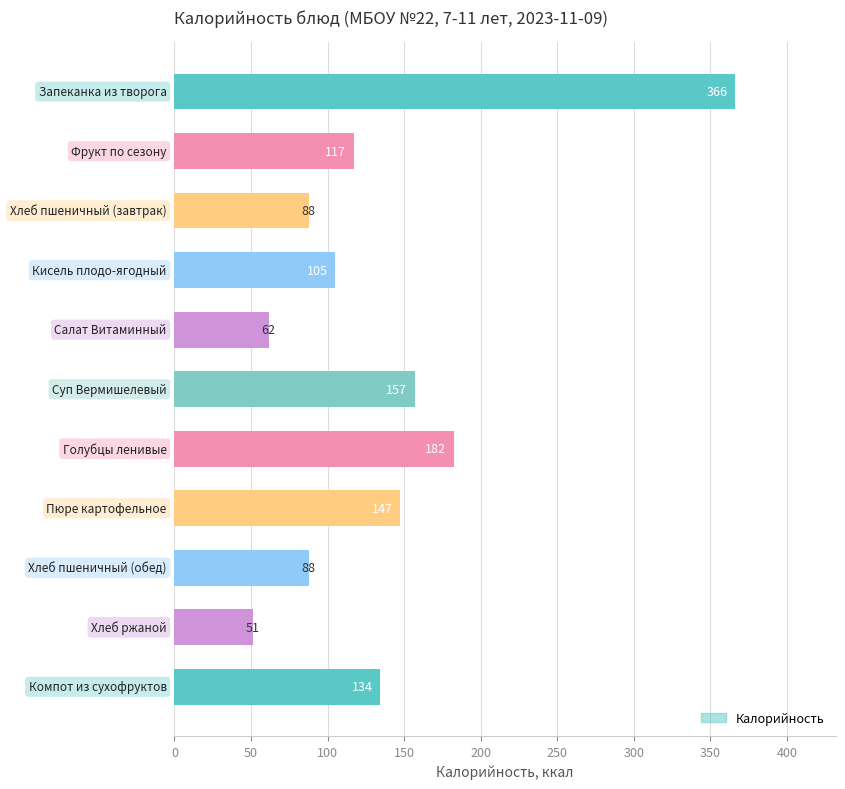

What is the minimum value shown in the chart?

51.2